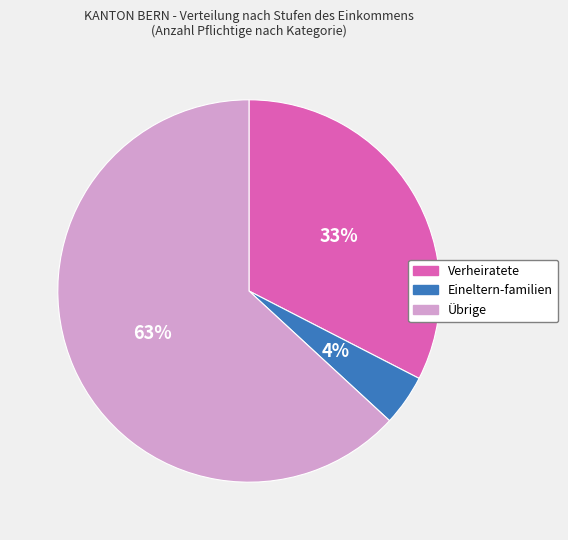

Which slice is the smallest?

Eineltern-familien